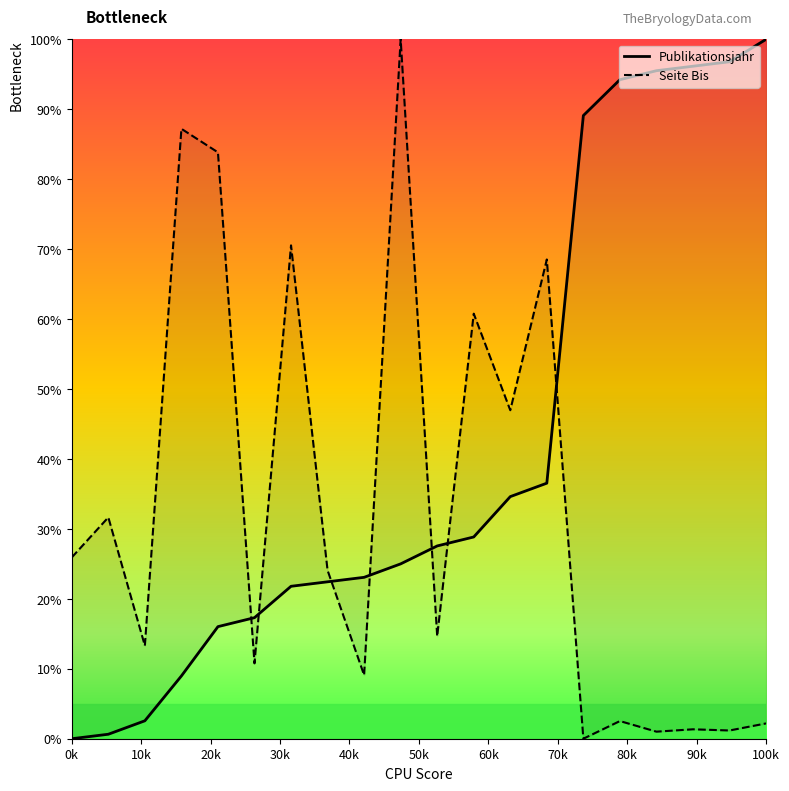

What is the difference between the maximum and minimum values in the Publikationsjahr series?

100.0